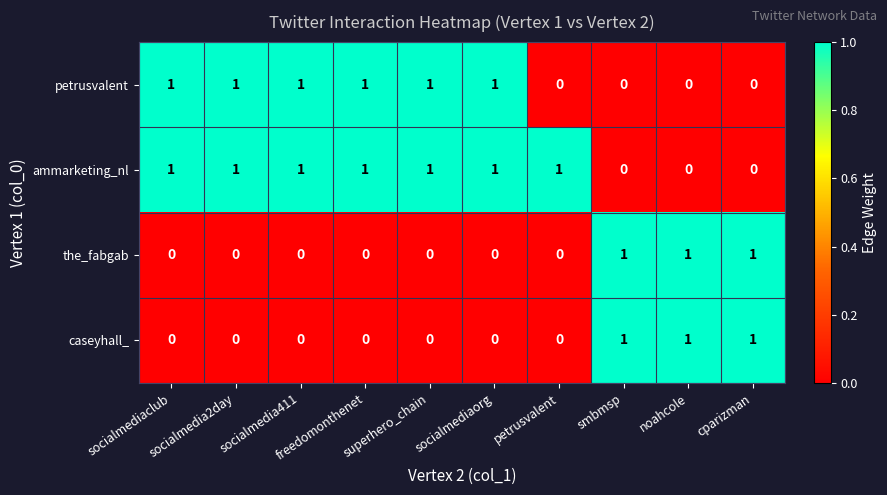

How many distinct data groups are displayed?

4